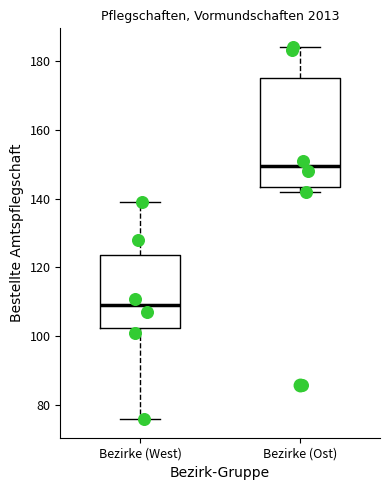

Reading left to right, transcribe this box plot: for each box, give where its median line is, the range the box spans, and where its two whiskers end, as read against the y-axis. The values are not printed on the chart, so give them approximately, as read against the axis.

Bezirke (West): median 110, box 102 to 124, whiskers 76 to 140
Bezirke (Ost): median 150, box 144 to 176, whiskers 142 to 184